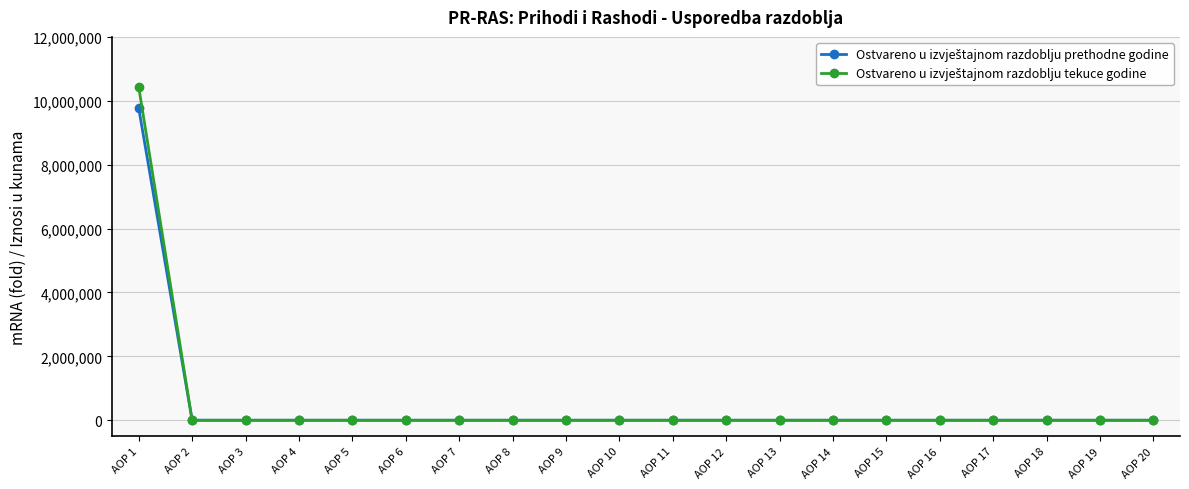

At which category is the sum across all series the highest?

AOP 1